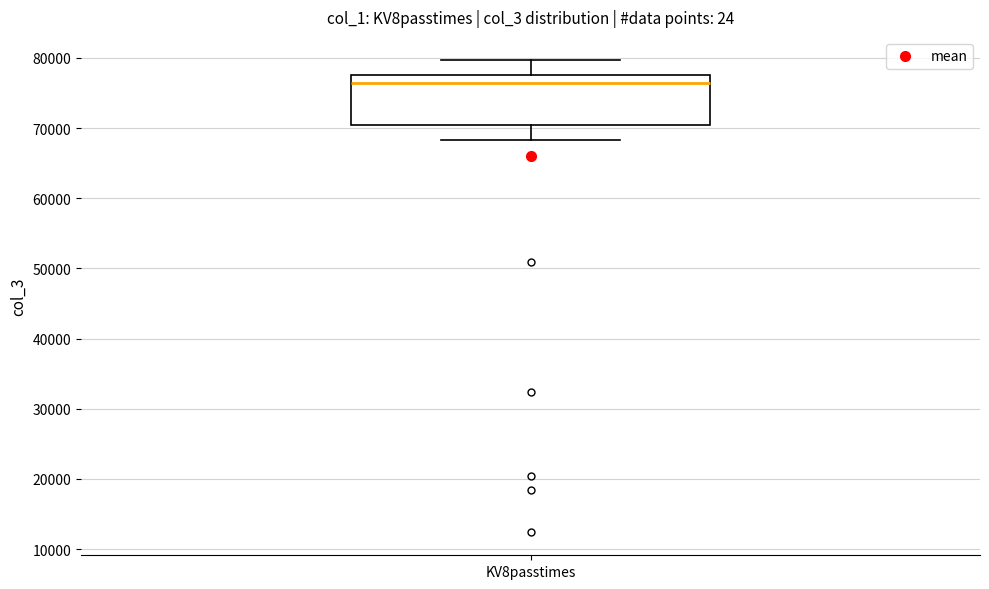

Transcribe this box plot: give where the median line is, the range the box spans, and where the two whiskers end, as read against the y-axis. The values are not printed on the chart, so give them approximately, as read against the axis.

median 76000, box 70000 to 78000, whiskers 68000 to 80000